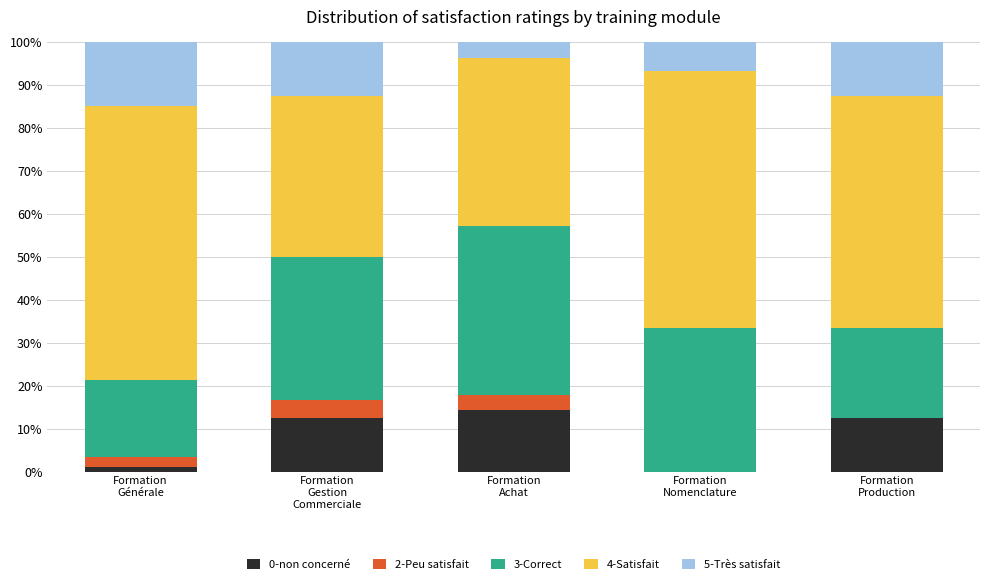

Count the number of categories in the chart.

5